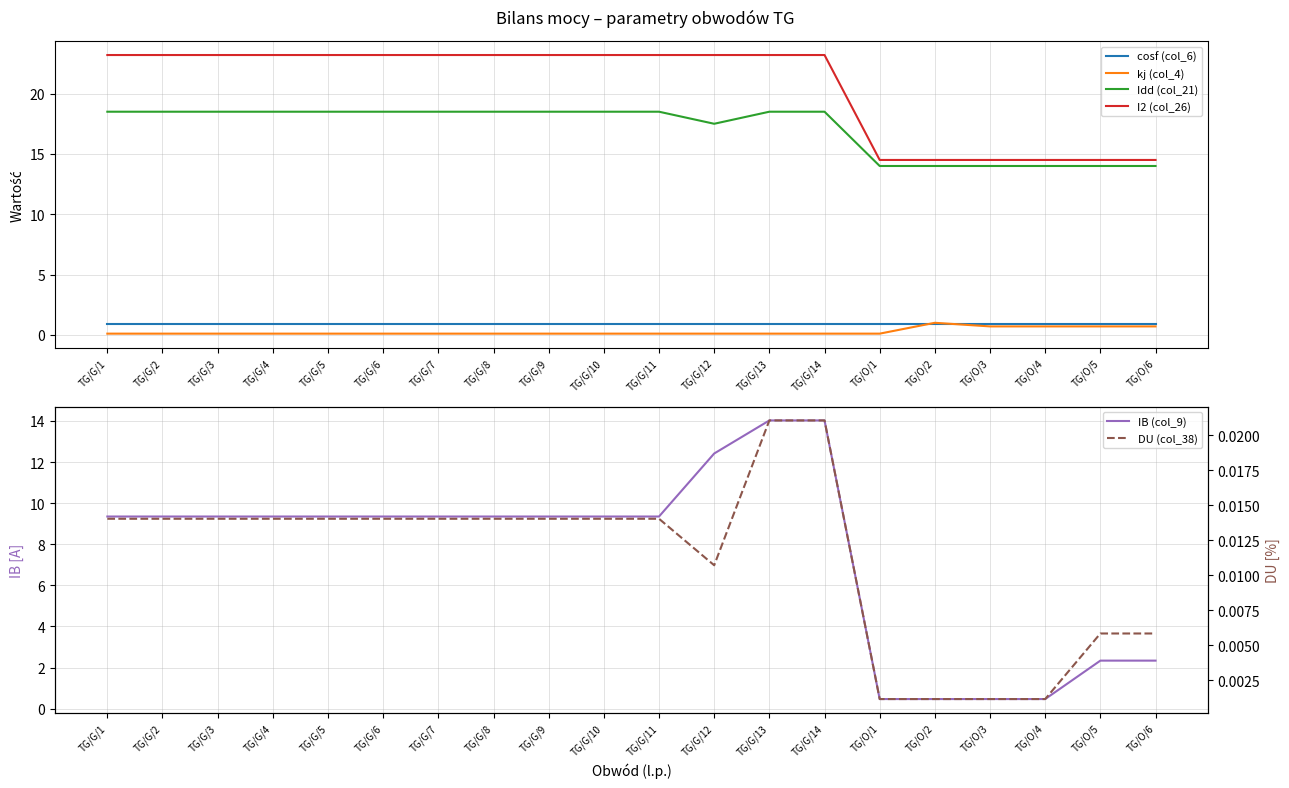

At how many categories does at least one series exceed 0?

20